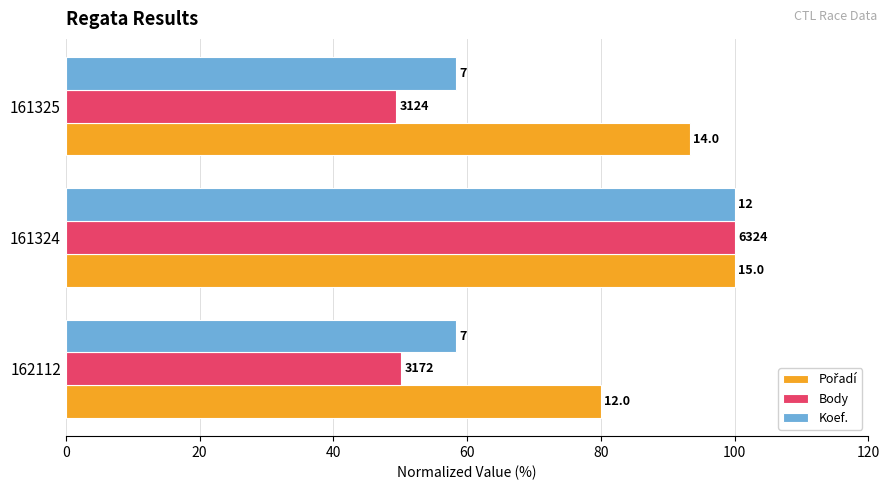

Rank the series by their maximum value, from highest to lowest.

Pořadí, Body, Koef.